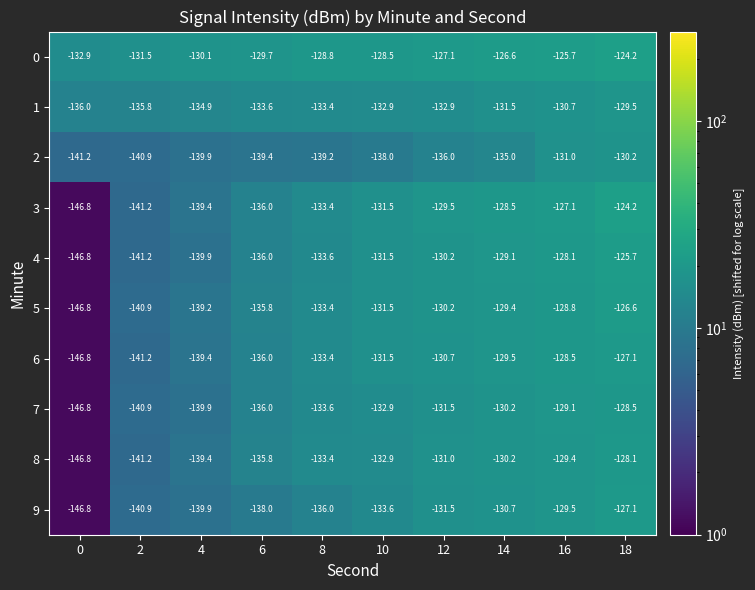

At which label is 7 closest to -137?

6